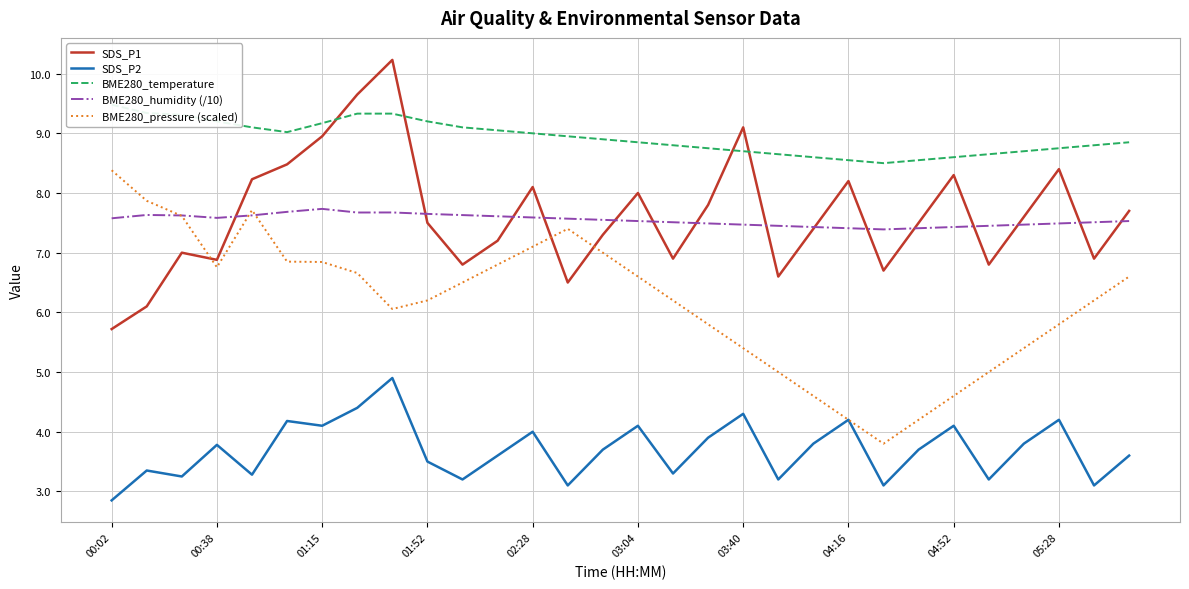

At how many categories does at least one series exceed 5?

30